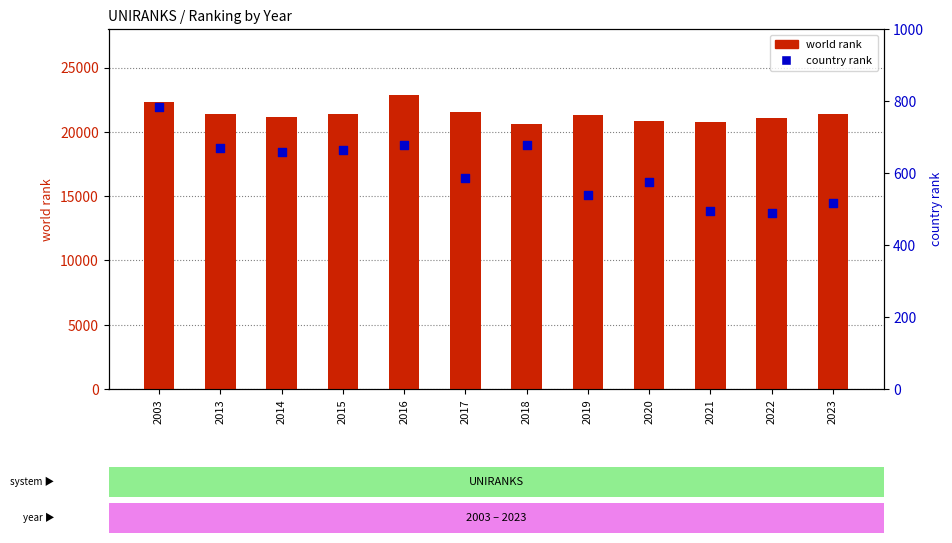

At how many categories does at least one series exceed 13096?

12